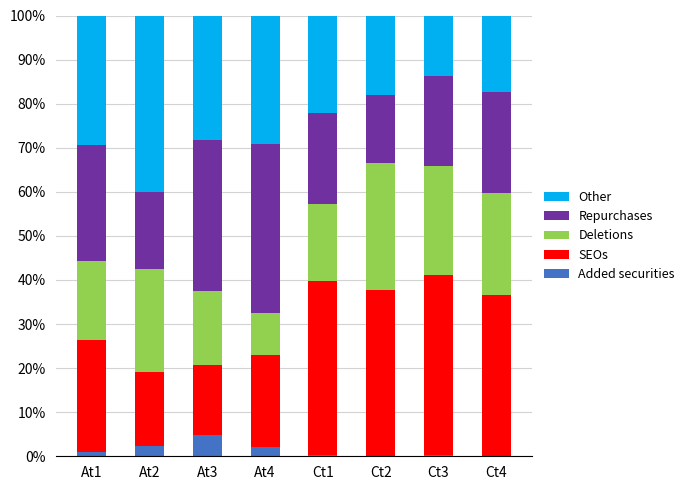

What is the maximum value for Added securities?

4.8